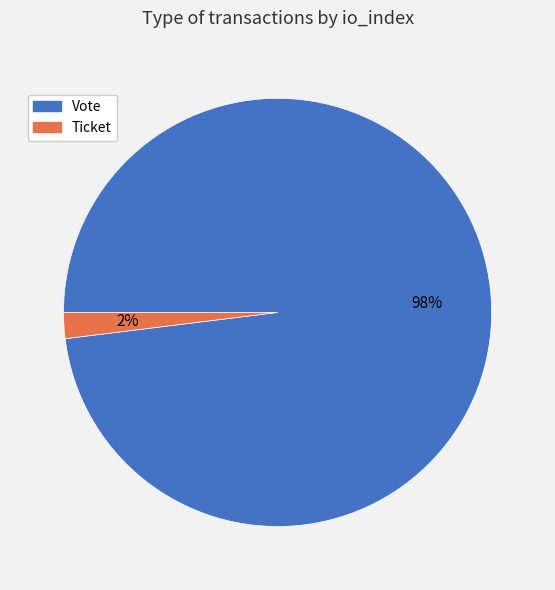

To the nearest percent, what percentage of the pie is Vote?

98%